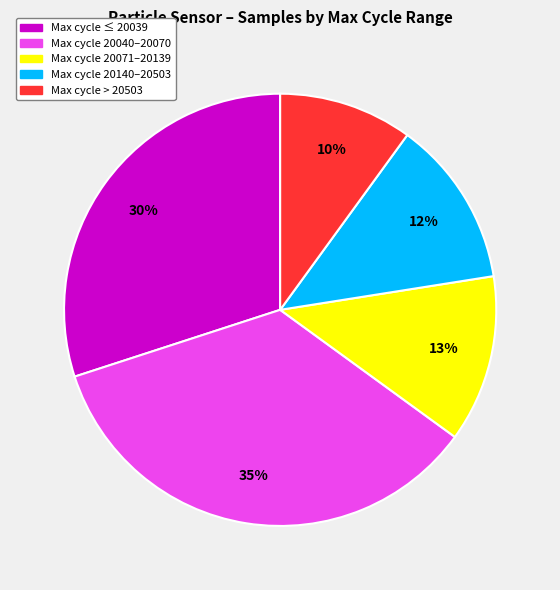

Count the number of slices in the pie.

5